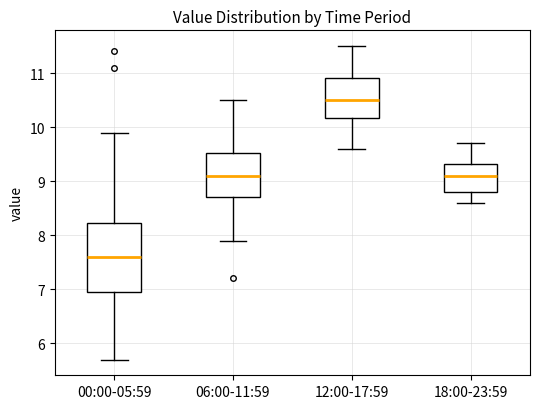

Which box is the tallest, from its lower edge to its upper edge?

00:00-05:59